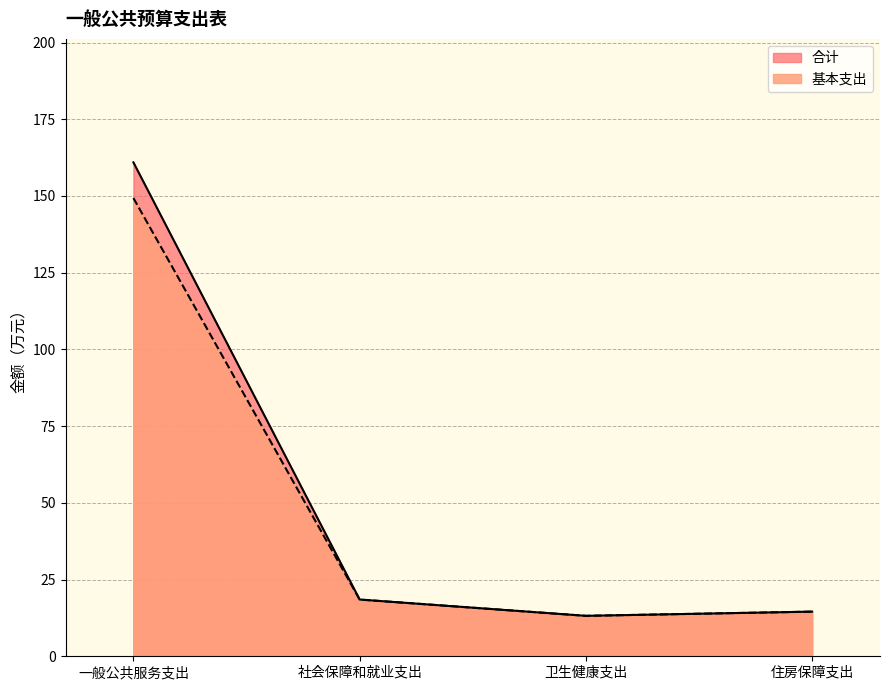

Which category has the highest value in the 基本支出 series?

一般公共服务支出